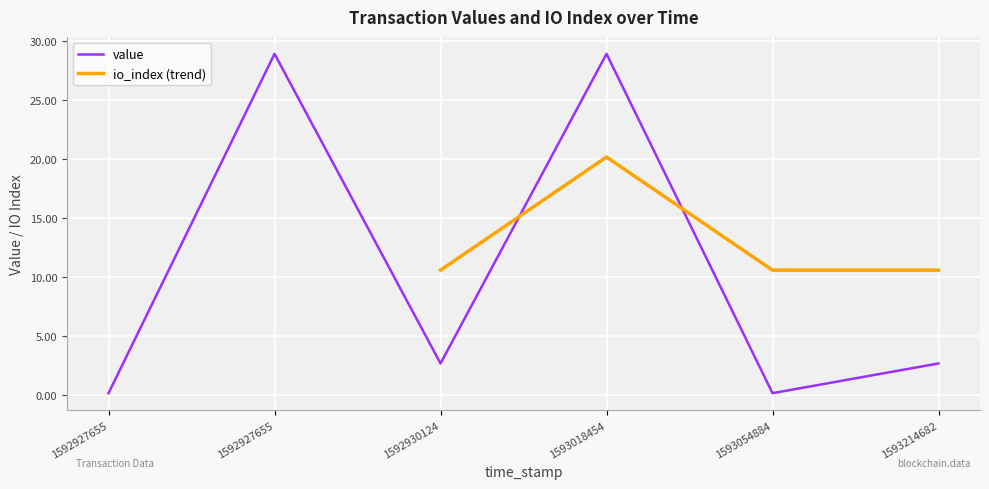

True or false: io_index has a value of 1.5 at 1592930124.

False